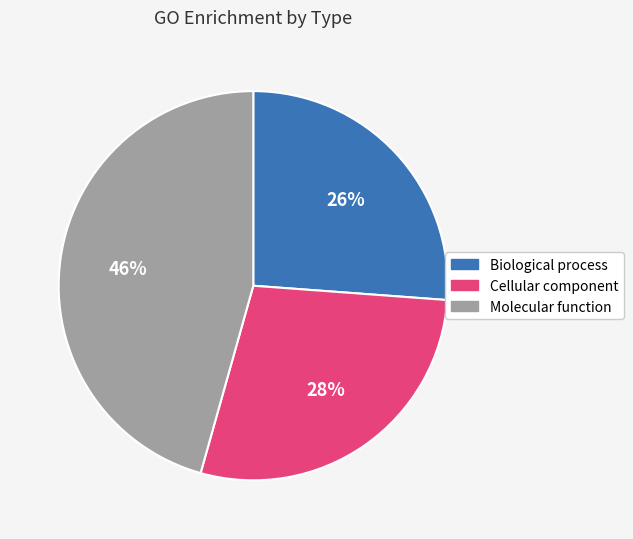

To the nearest percent, what is the average slice percentage?

33%